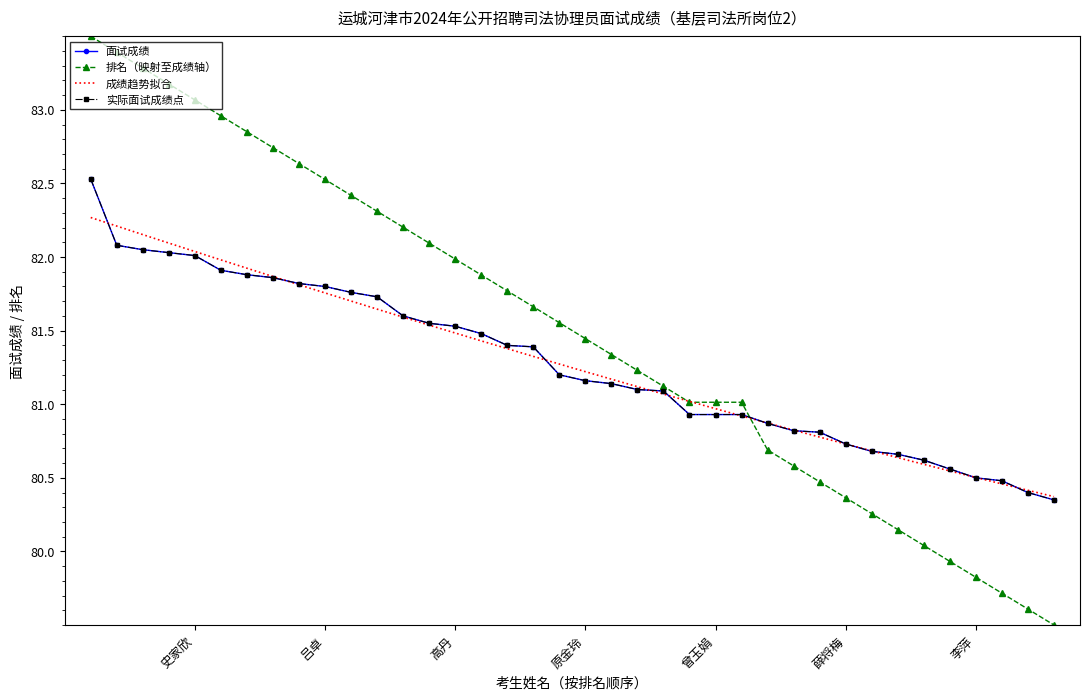

Which has a higher value, 刘亚妮 or 张新雨?

张新雨